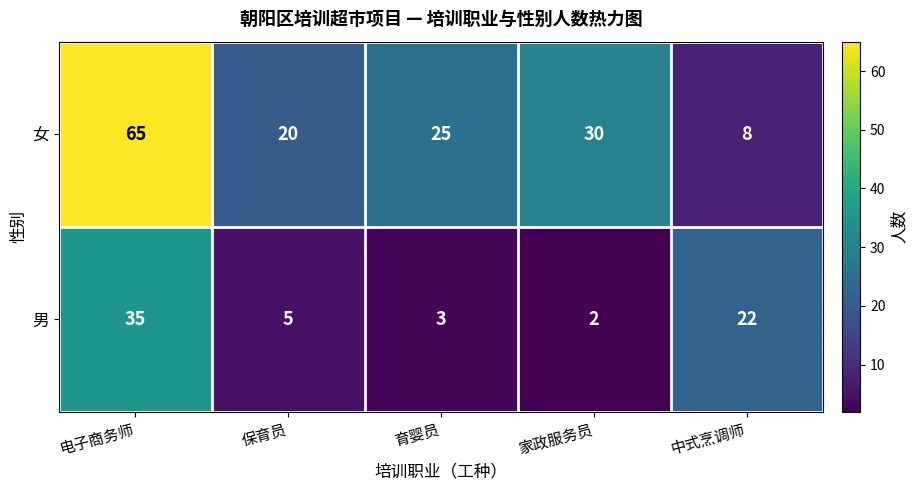

Between 电子商务师 and 保育员, which series saw the biggest shift?

女